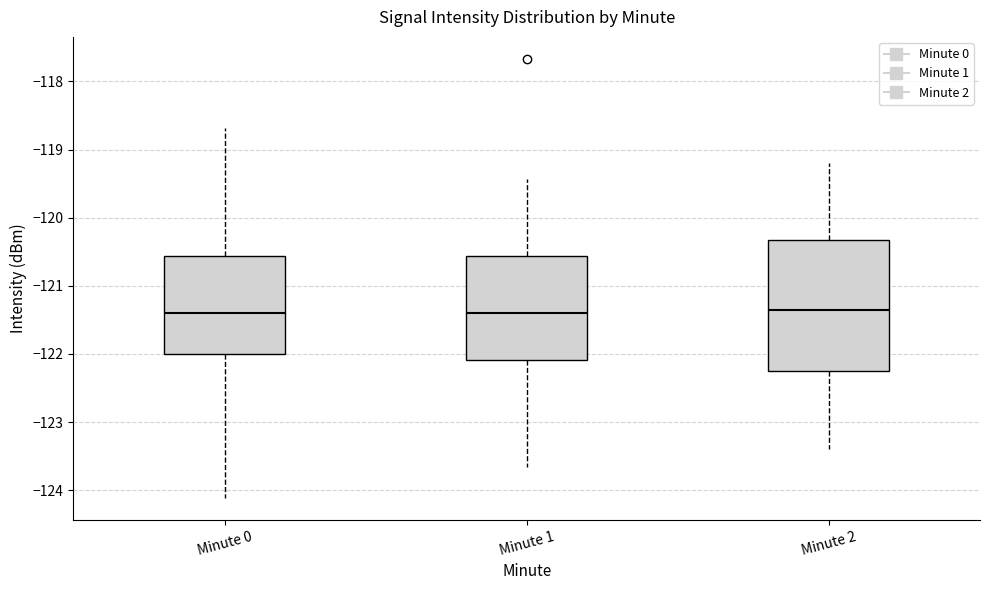

Reading left to right, read every box against the y-axis: the position of its median line, the range the box covers, and the ends of its whiskers. The values are not printed on the chart, so give them approximately, as read against the axis.

Minute 0: median -121.4, box -122.0 to -120.6, whiskers -124.1 to -118.7
Minute 1: median -121.4, box -122.1 to -120.6, whiskers -123.7 to -119.4
Minute 2: median -121.3, box -122.2 to -120.3, whiskers -123.4 to -119.2